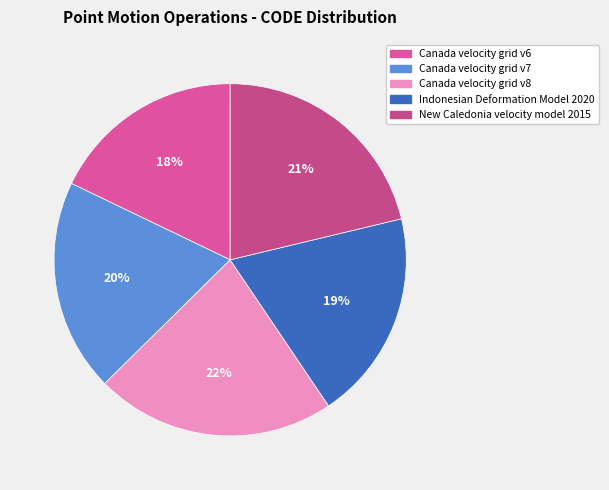

Count the number of slices in the pie.

5